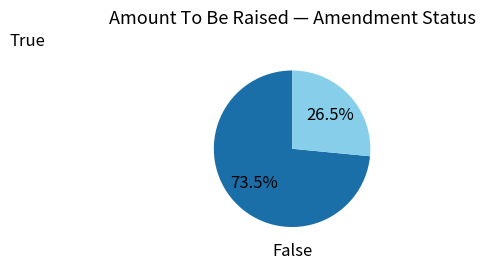

Is there any slice that represents more than half of the pie?

Yes